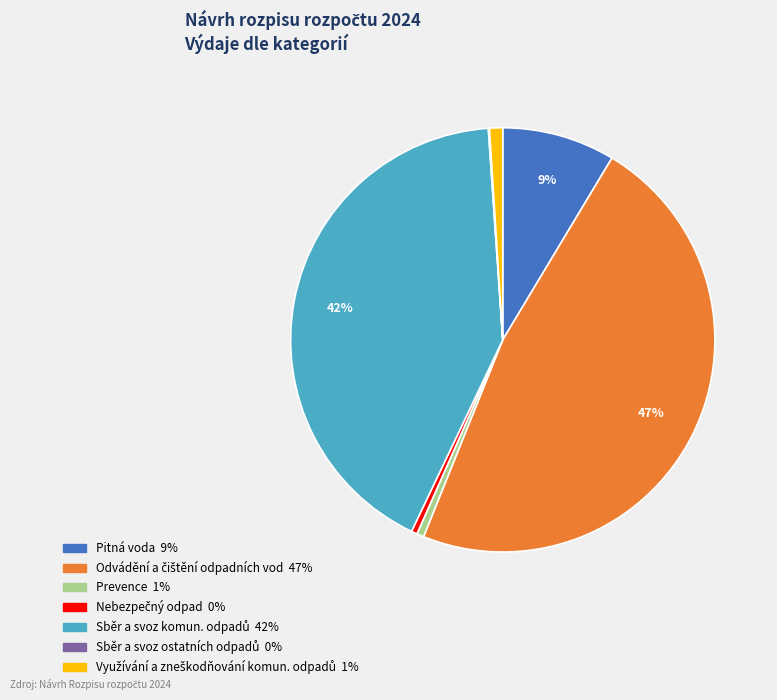

To the nearest percent, what portion does Pitná voda represent?

9%